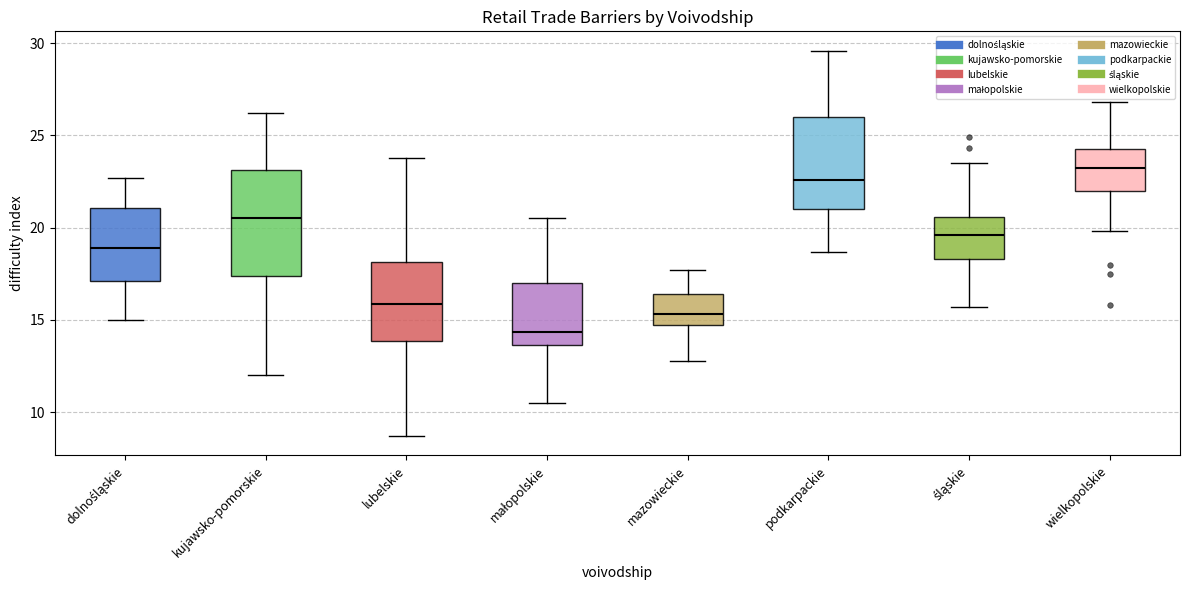

Reading left to right, read every box against the y-axis: the position of its median line, the range the box covers, and the ends of its whiskers. The values are not printed on the chart, so give them approximately, as read against the axis.

dolnośląskie: median 19.0, box 17.0 to 21.0, whiskers 15.0 to 22.5
kujawsko-pomorskie: median 20.5, box 17.5 to 23.0, whiskers 12.0 to 26.0
lubelskie: median 16.0, box 14.0 to 18.0, whiskers 8.5 to 24.0
małopolskie: median 14.5, box 13.5 to 17.0, whiskers 10.5 to 20.5
mazowieckie: median 15.5, box 14.5 to 16.5, whiskers 13.0 to 17.5
podkarpackie: median 22.5, box 21.0 to 26.0, whiskers 18.5 to 29.5
śląskie: median 19.5, box 18.5 to 20.5, whiskers 15.5 to 23.5
wielkopolskie: median 23.5, box 22.0 to 24.5, whiskers 20.0 to 27.0